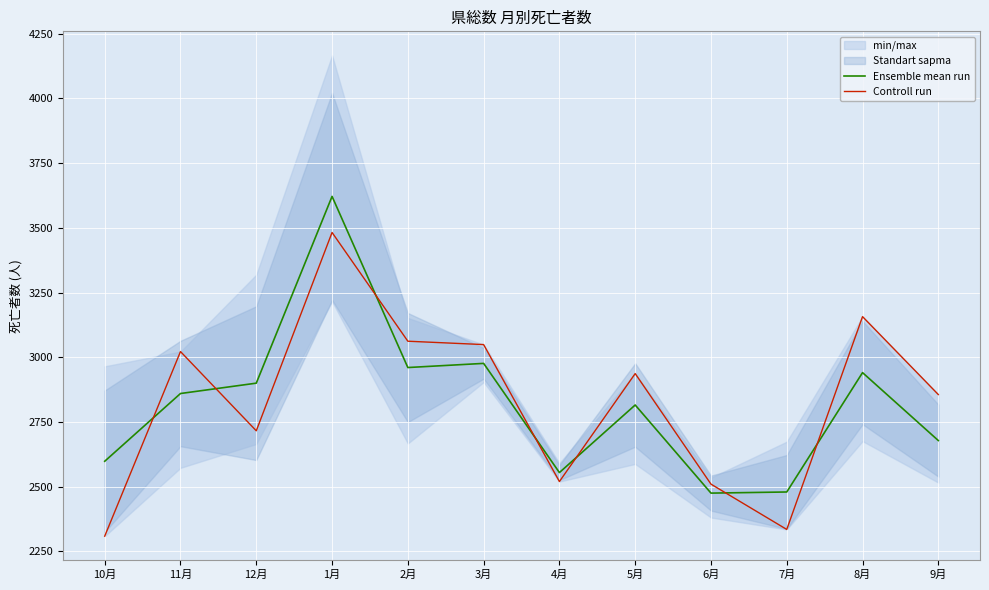

How many interior local valleys does the Ensemble mean run series have?

3